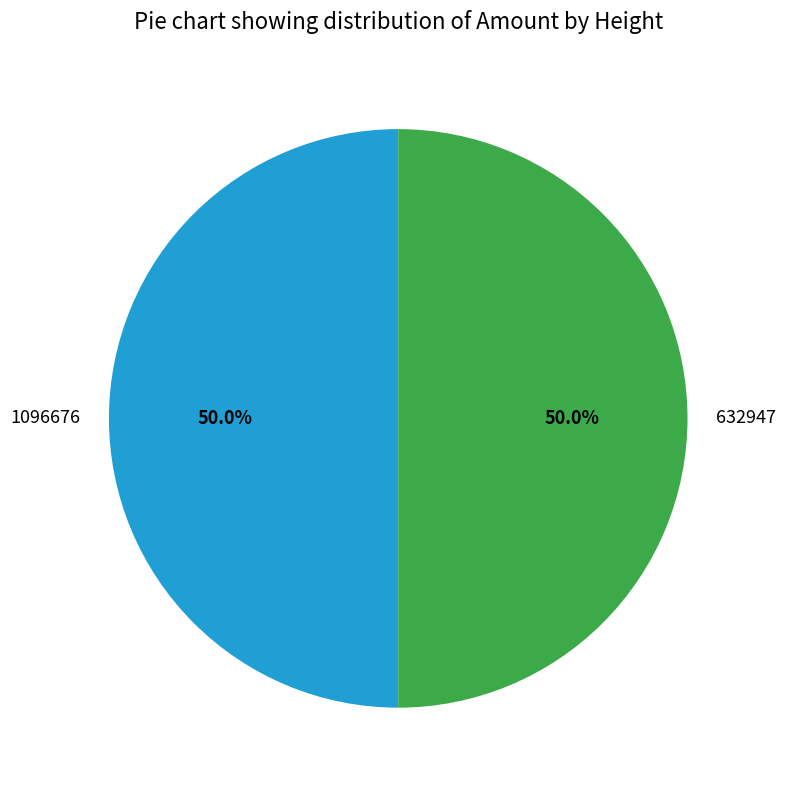

What percentage is the 632947 slice, to the nearest percent?

50%